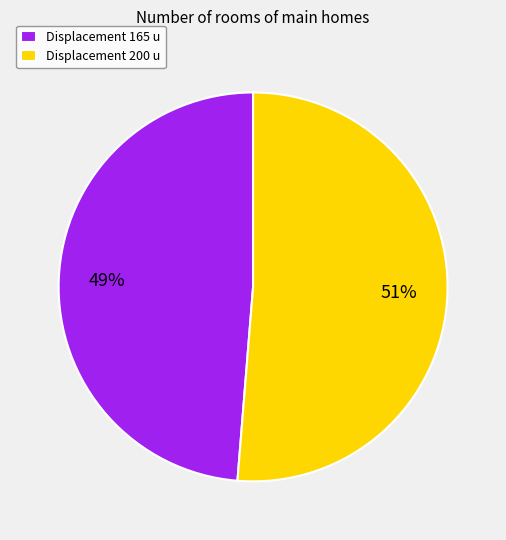

To the nearest percent, what portion does Displacement 165 u represent?

49%